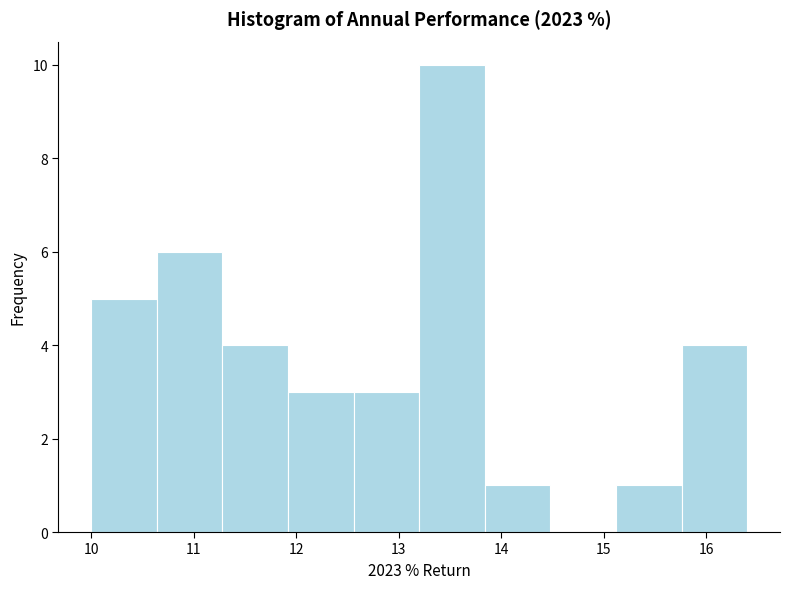

Reading left to right, transcribe this chart: for each bar, give the range it covers on the x-axis and its height. Neither the bar edges nor the heights are printed on the chart, so give them approximately, as read against the axes.

10.00 to 10.64: 5
10.64 to 11.28: 6
11.28 to 11.92: 4
11.92 to 12.56: 3
12.56 to 13.20: 3
13.20 to 13.84: 10
13.84 to 14.48: 1
14.48 to 15.12: 0
15.12 to 15.76: 1
15.76 to 16.40: 4